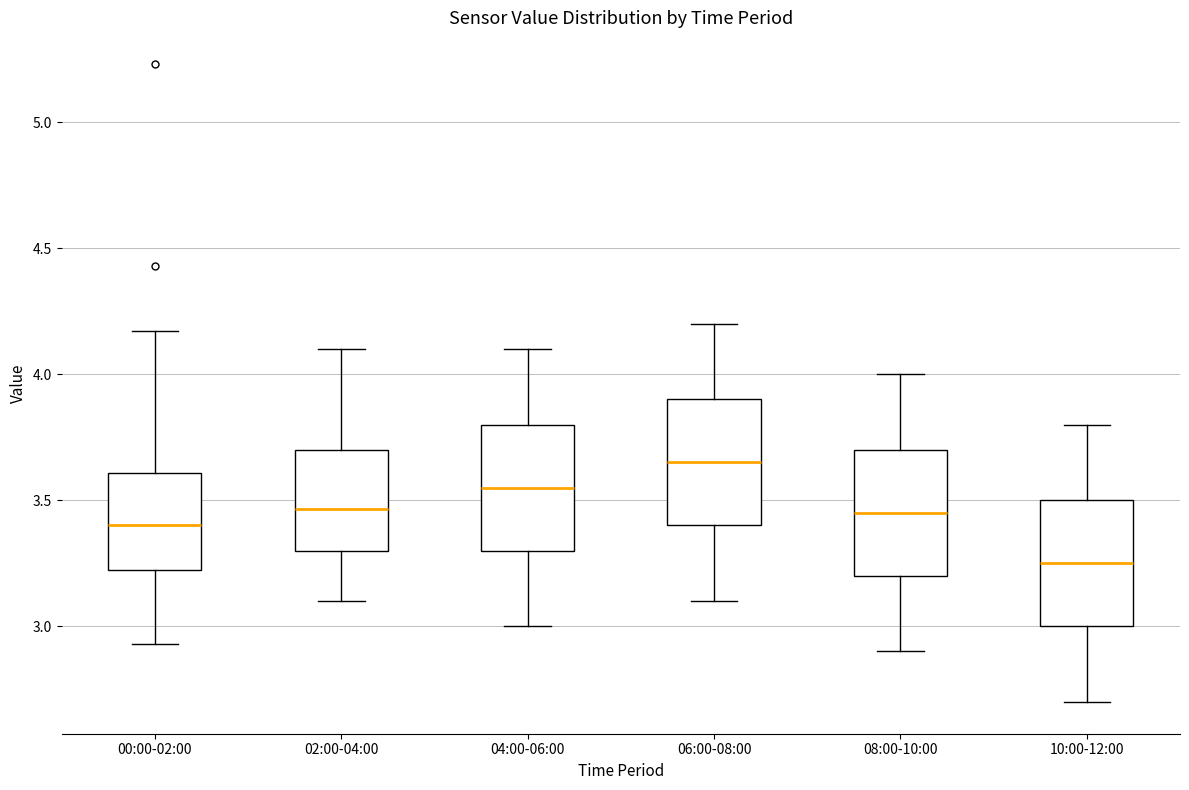

Where does the lower whisker of the box for 00:00-02:00 end on the y-axis? The values are not printed on the chart, so give them approximately, as read against the axis.

2.95